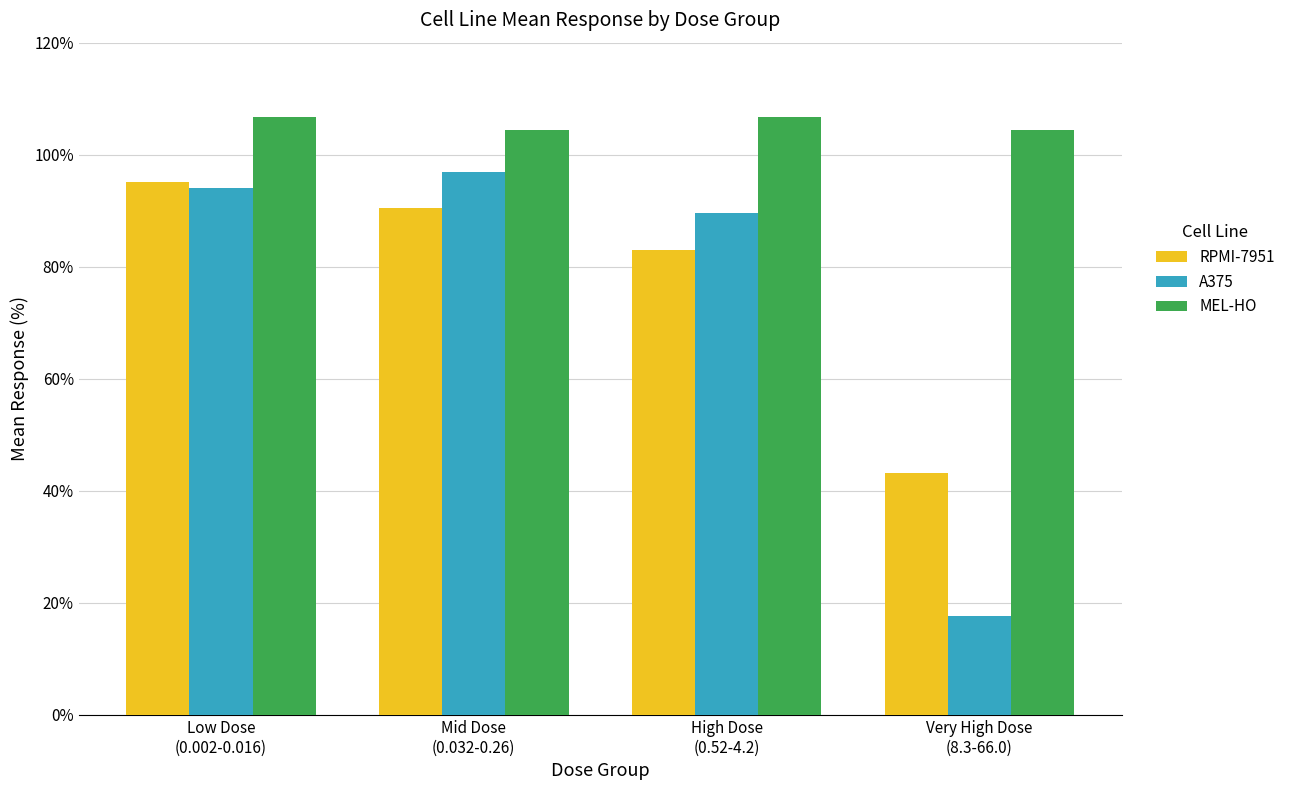

What position from the left is Very High Dose
(8.3-66.0)?

4